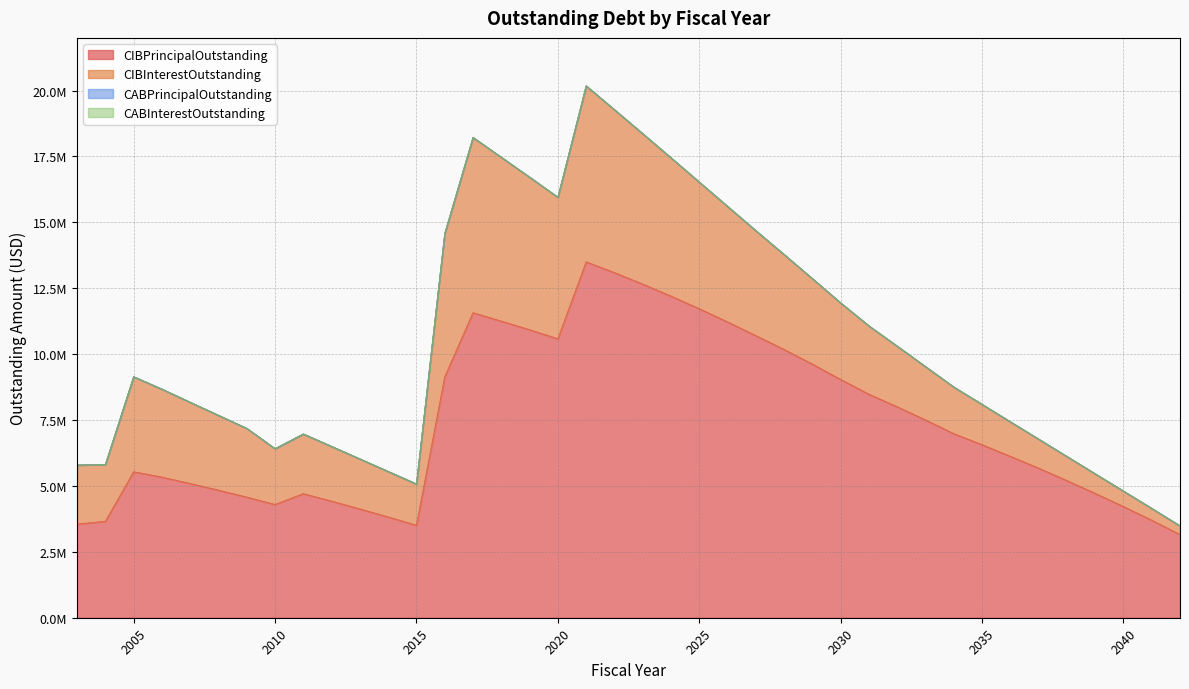

Reading left to right, what are all the values shown in this chart?

CIBPrincipalOutstanding: 2003=3555000.0	2004=3660000.0	2005=5540000.0	2006=5337446.7	2007=5093313.5	2008=4841965.2	2009=4578267.1	2010=4297143.8	2011=4710000.0	2012=4425000.0	2013=4130000.0	2014=3825000.0	2015=3510000.0	2016=9145000.0	2017=11575000.0	2018=11255000.0	2019=10930000.0	2020=10585000.0	2021=13505000.0	2022=13095000.0	2023=12660000.0	2024=12205000.0	2025=11725000.0	2026=11225000.0	2027=10705000.0	2028=10180000.0	2029=9625000.0	2030=9040000.0	2031=8480000.0	2032=8005000.0	2033=7505000.0	2034=6985000.0	2035=6565000.0	2036=6125000.0	2037=5675000.0	2038=5205000.0	2039=4720000.0	2040=4220000.0	2041=3700000.0	2042=3155000.0
CIBInterestOutstanding: 2003=2238494.4	2004=2152437.1	2005=3606146.4	2006=3338531.1	2007=3082492.2	2008=2839459.7	2009=2609372.1	2010=2118606.5	2011=2264175.0	2012=2076253.8	2013=1897088.8	2014=1726998.8	2015=1566346.2	2016=5432681.2	2017=6650162.5	2018=6215937.5	2019=5788912.5	2020=5370331.3	2021=6676793.2	2022=6182456.3	2023=5706743.8	2024=5247131.3	2025=4805518.8	2026=4383506.3	2027=3981893.8	2028=3601181.3	2029=3242068.8	2030=2905756.3	2031=2592343.8	2032=2299156.3	2033=2024493.8	2034=1769231.3	2035=1531743.8	2036=1309921.9	2037=1103859.4	2038=914087.5	2039=741234.4	2040=585853.1	2041=448575.0	2042=330287.5
CABPrincipalOutstanding: 2003=0.0	2004=0.0	2005=0.0	2006=0.0	2007=0.0	2008=0.0	2009=0.0	2010=0.0	2011=0.0	2012=0.0	2013=0.0	2014=0.0	2015=0.0	2016=0.0	2017=0.0	2018=0.0	2019=0.0	2020=0.0	2021=0.0	2022=0.0	2023=0.0	2024=0.0	2025=0.0	2026=0.0	2027=0.0	2028=0.0	2029=0.0	2030=0.0	2031=0.0	2032=0.0	2033=0.0	2034=0.0	2035=0.0	2036=0.0	2037=0.0	2038=0.0	2039=0.0	2040=0.0	2041=0.0	2042=0.0
CABInterestOutstanding: 2003=0.0	2004=0.0	2005=0.0	2006=0.0	2007=0.0	2008=0.0	2009=0.0	2010=0.0	2011=0.0	2012=0.0	2013=0.0	2014=0.0	2015=0.0	2016=0.0	2017=0.0	2018=0.0	2019=0.0	2020=0.0	2021=0.0	2022=0.0	2023=0.0	2024=0.0	2025=0.0	2026=0.0	2027=0.0	2028=0.0	2029=0.0	2030=0.0	2031=0.0	2032=0.0	2033=0.0	2034=0.0	2035=0.0	2036=0.0	2037=0.0	2038=0.0	2039=0.0	2040=0.0	2041=0.0	2042=0.0